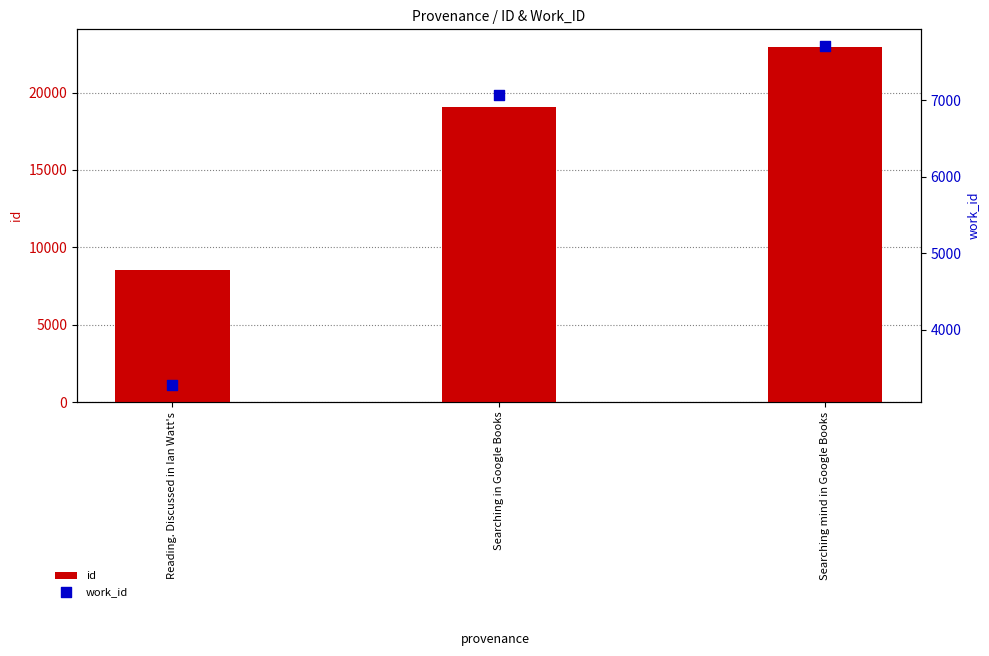

Is the value of work_id at Searching mind in Google Books greater than the value of id at Searching mind in Google Books?

No